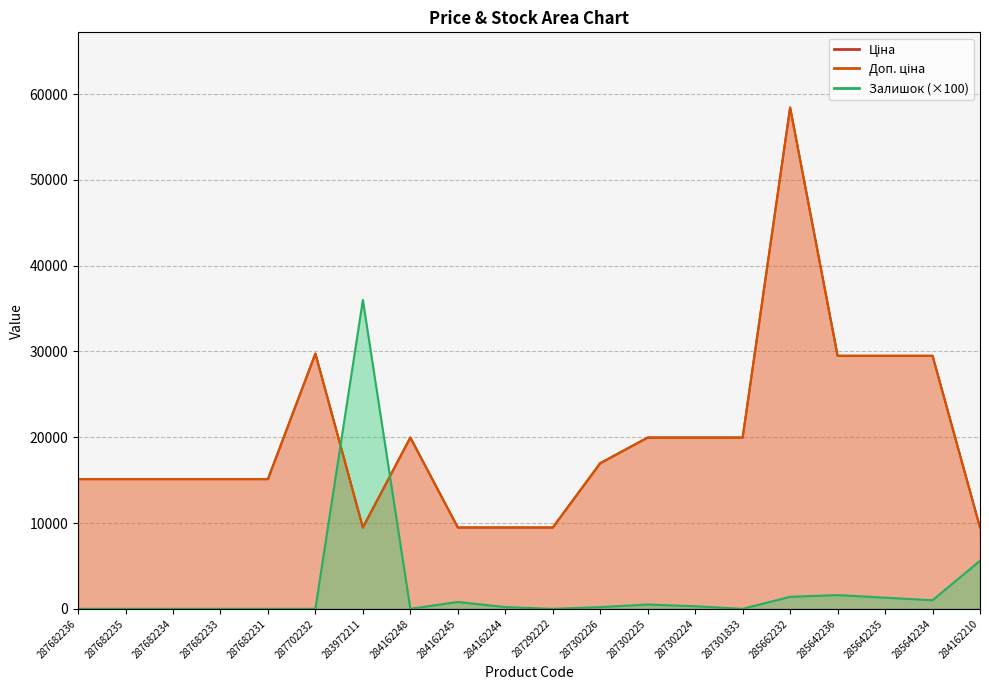

What is the sum of the Залишок values at 284162248 and 283972211?

36000.0